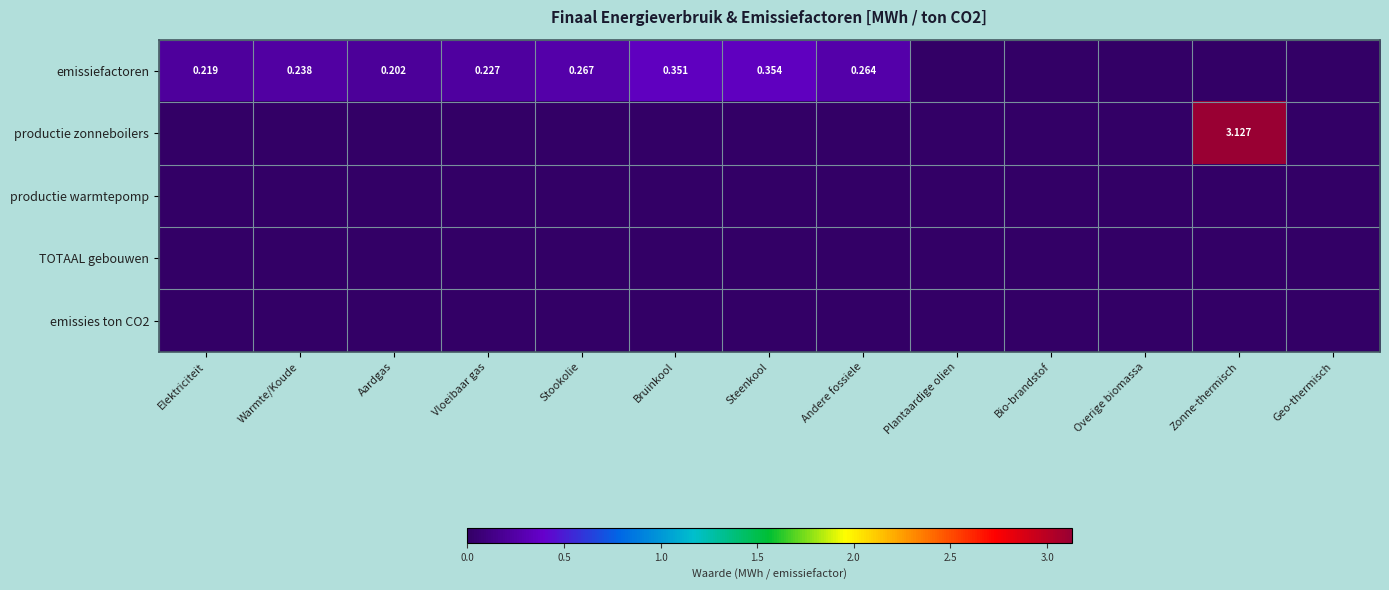

What is the total value across all series at Stookolie?

0.3